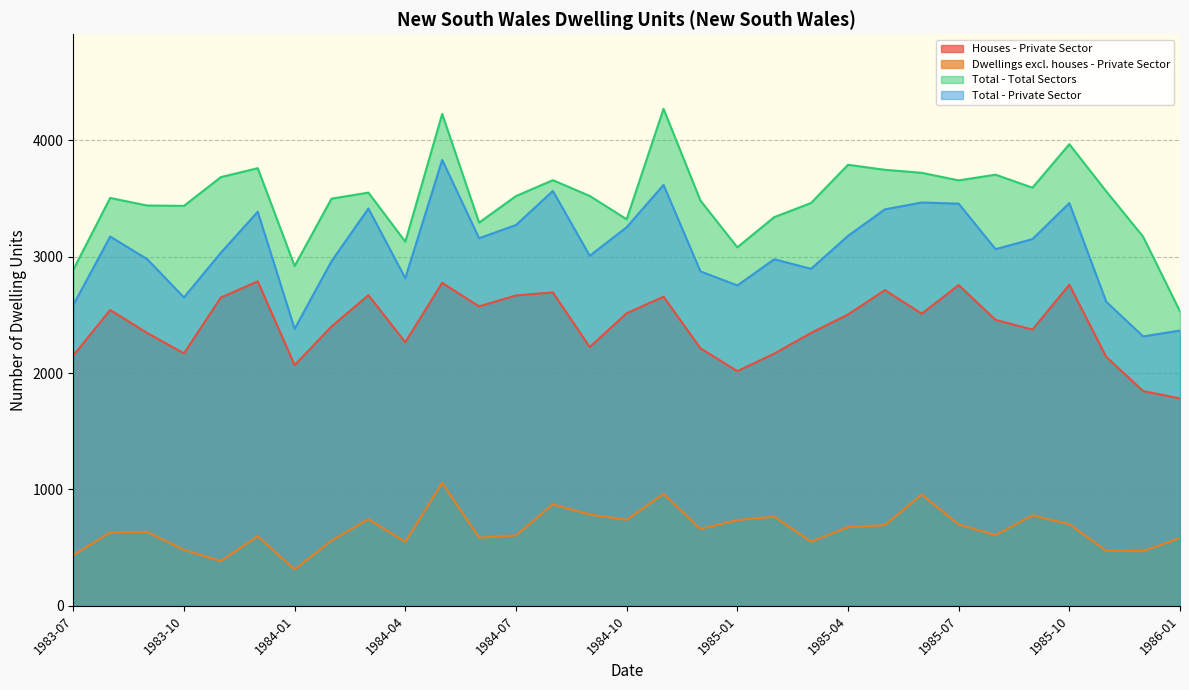

Reading left to right, extract all data points from this chart.

Houses - Private Sector: 1983-07=2151	1983-08=2543	1983-09=2346	1983-10=2170	1983-11=2650	1983-12=2789	1984-01=2069	1984-02=2401	1984-03=2670	1984-04=2266	1984-05=2776	1984-06=2574	1984-07=2668	1984-08=2694	1984-09=2224	1984-10=2515	1984-11=2657	1984-12=2214	1985-01=2017	1985-02=2168	1985-03=2346	1985-04=2504	1985-05=2714	1985-06=2511	1985-07=2757	1985-08=2458	1985-09=2375	1985-10=2760	1985-11=2140	1985-12=1846	1986-01=1783
Dwellings excl. houses - Private Sector: 1983-07=435	1983-08=631	1983-09=635	1983-10=481	1983-11=385	1983-12=598	1984-01=312	1984-02=561	1984-03=745	1984-04=550	1984-05=1057	1984-06=586	1984-07=605	1984-08=872	1984-09=785	1984-10=739	1984-11=962	1984-12=661	1985-01=737	1985-02=767	1985-03=551	1985-04=676	1985-05=694	1985-06=956	1985-07=700	1985-08=608	1985-09=777	1985-10=702	1985-11=474	1985-12=470	1986-01=583
Total - Total Sectors: 1983-07=2889	1983-08=3506	1983-09=3441	1983-10=3438	1983-11=3685	1983-12=3762	1984-01=2921	1984-02=3500	1984-03=3552	1984-04=3130	1984-05=4228	1984-06=3294	1984-07=3522	1984-08=3659	1984-09=3523	1984-10=3323	1984-11=4272	1984-12=3484	1985-01=3082	1985-02=3341	1985-03=3463	1985-04=3791	1985-05=3748	1985-06=3722	1985-07=3657	1985-08=3706	1985-09=3594	1985-10=3968	1985-11=3563	1985-12=3173	1986-01=2531
Total - Private Sector: 1983-07=2586	1983-08=3174	1983-09=2981	1983-10=2651	1983-11=3035	1983-12=3387	1984-01=2381	1984-02=2962	1984-03=3415	1984-04=2816	1984-05=3833	1984-06=3160	1984-07=3273	1984-08=3566	1984-09=3009	1984-10=3254	1984-11=3618	1984-12=2875	1985-01=2754	1985-02=2979	1985-03=2897	1985-04=3180	1985-05=3408	1985-06=3467	1985-07=3457	1985-08=3066	1985-09=3152	1985-10=3462	1985-11=2614	1985-12=2316	1986-01=2366